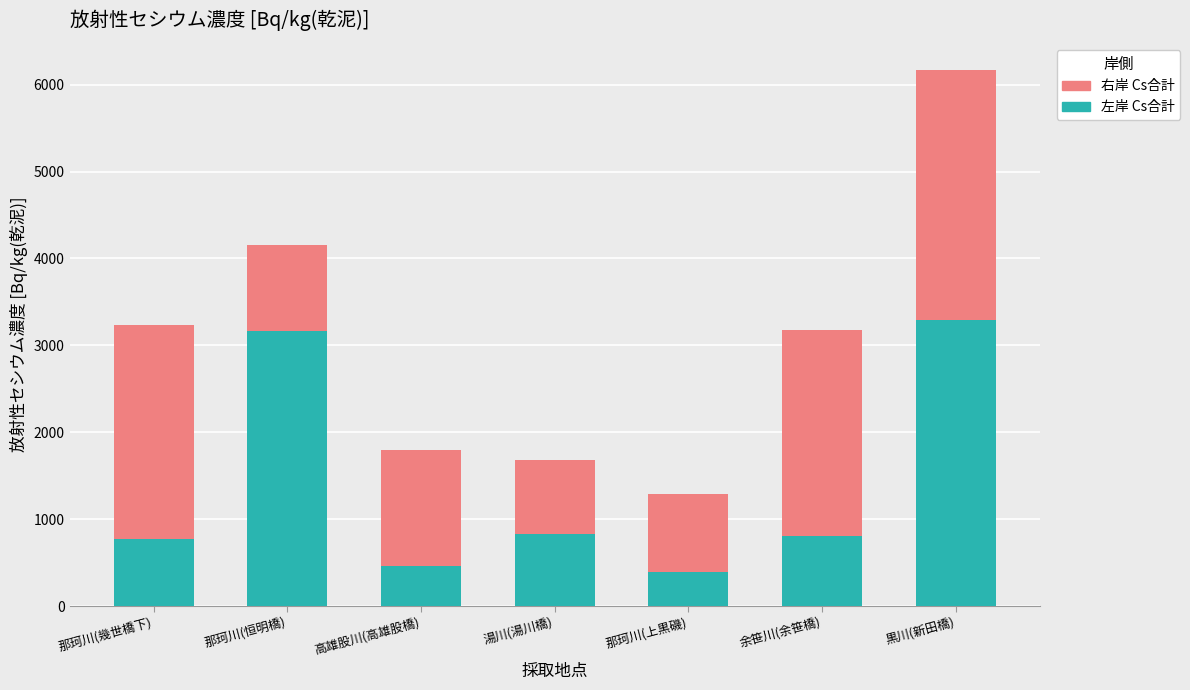

Is it true that 左岸 Cs合計 equals 3296 at 黒川(新田橋)?

True